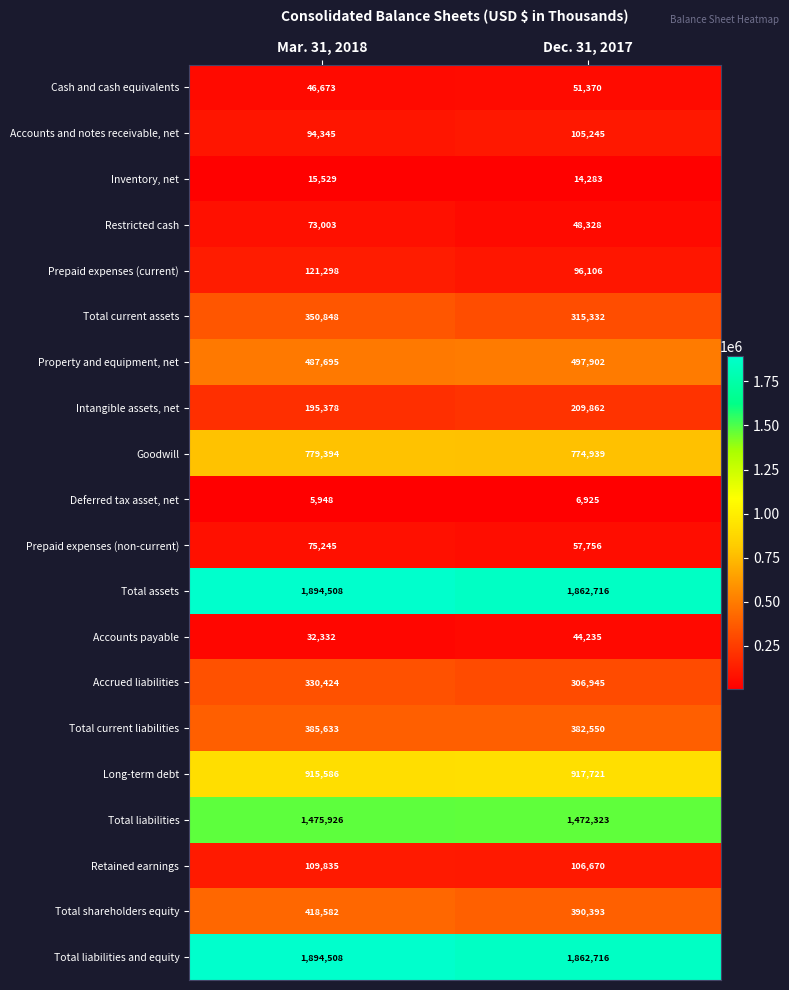

What is the spread (max minus min) of values at Mar. 31, 2018?

1888560